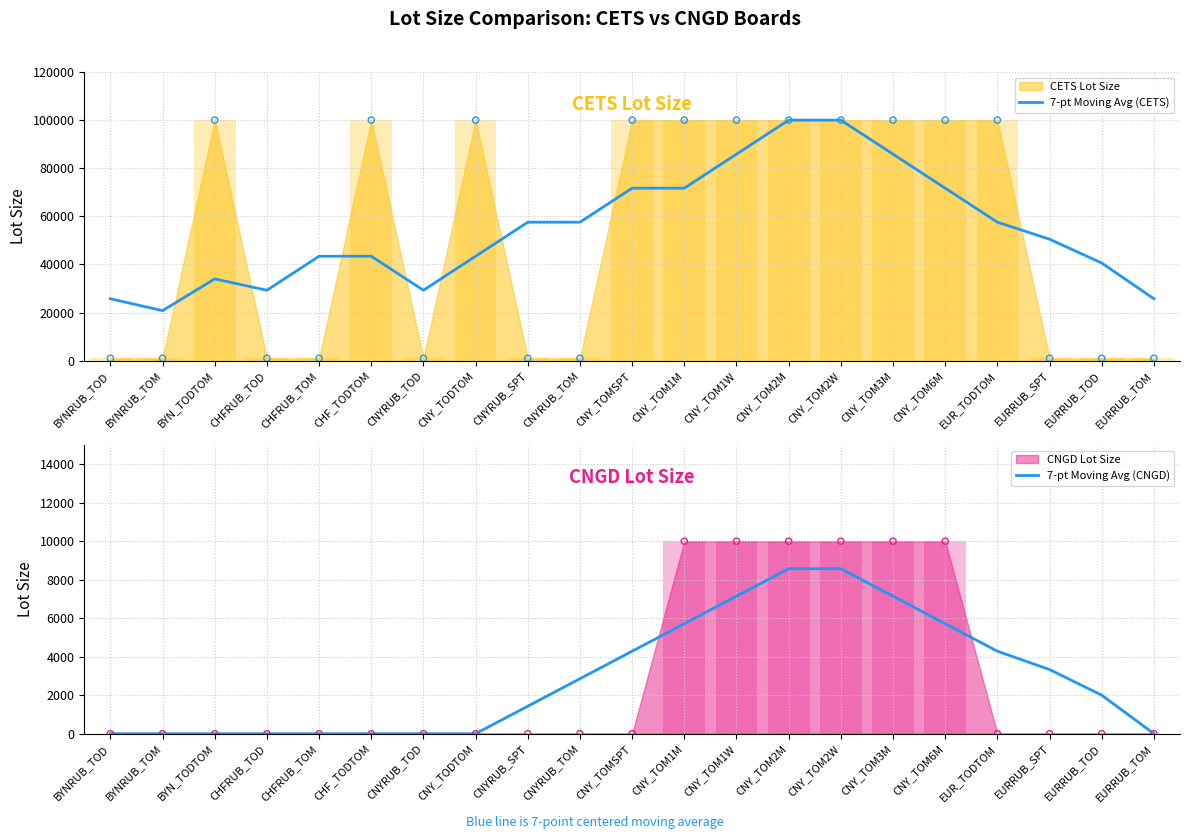

Which series has the largest Y range (max minus min)?

7-pt Moving Avg (CETS)